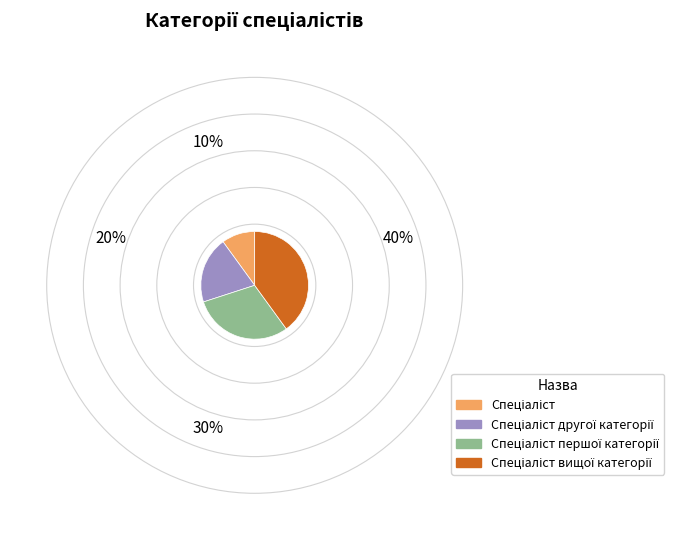

Is there any slice that represents more than half of the pie?

No